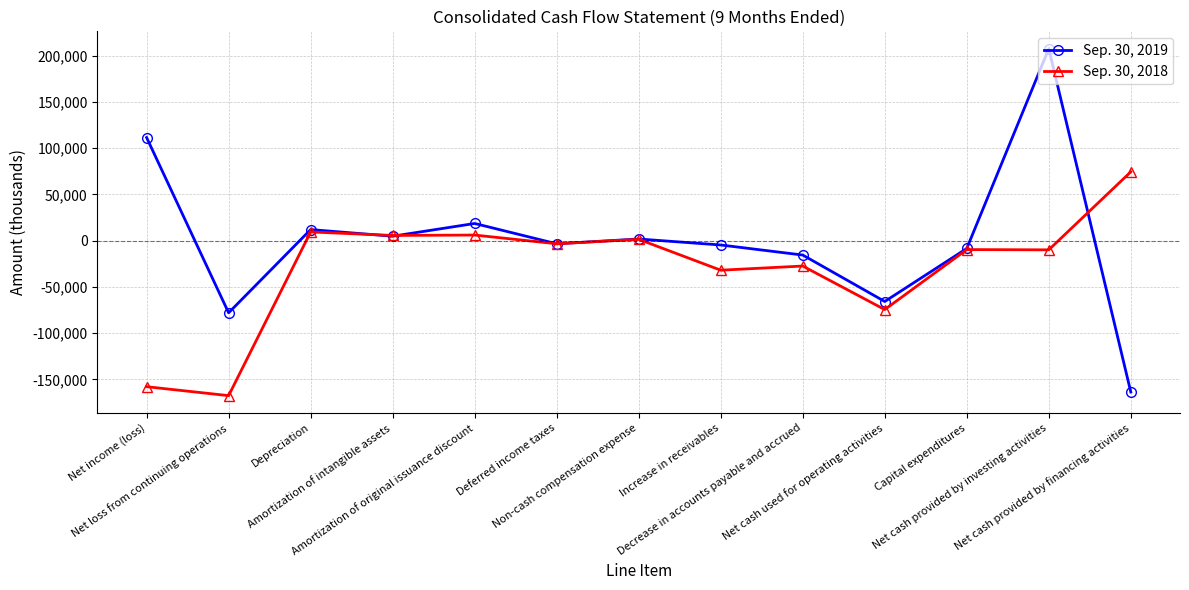

Which series has the widest spread of values?

Sep. 30, 2019